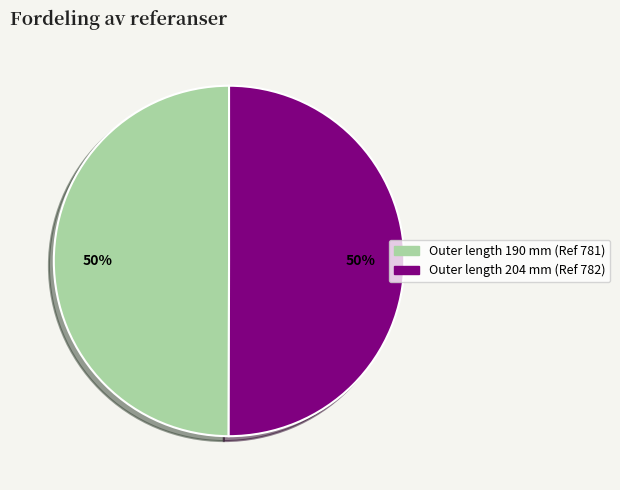

To the nearest percent, what is the average slice percentage?

50%